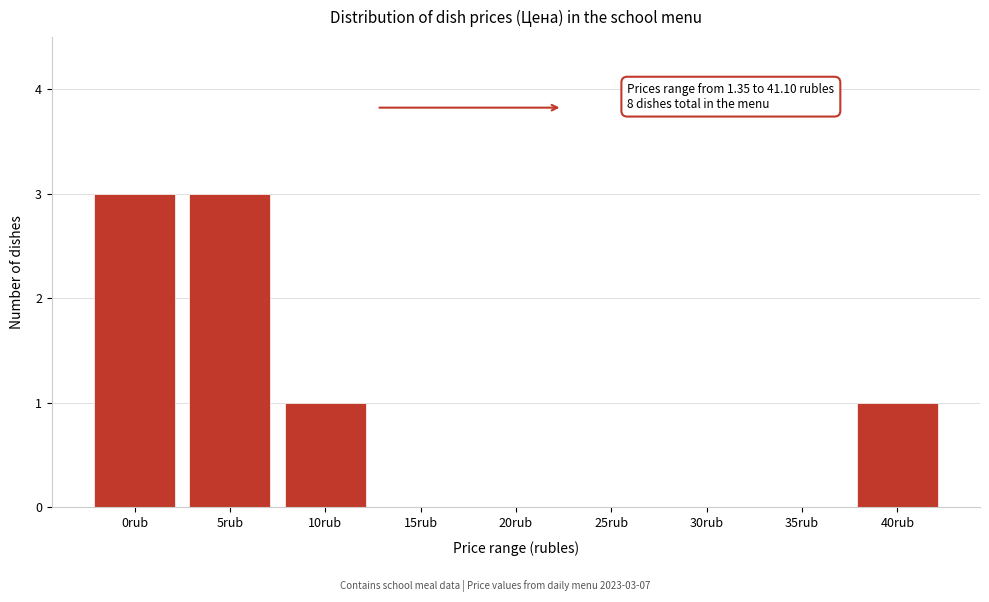

Reading left to right, what are all the values shown in this chart?

0rub=3	5rub=3	10rub=1	15rub=0	20rub=0	25rub=0	30rub=0	35rub=0	40rub=1